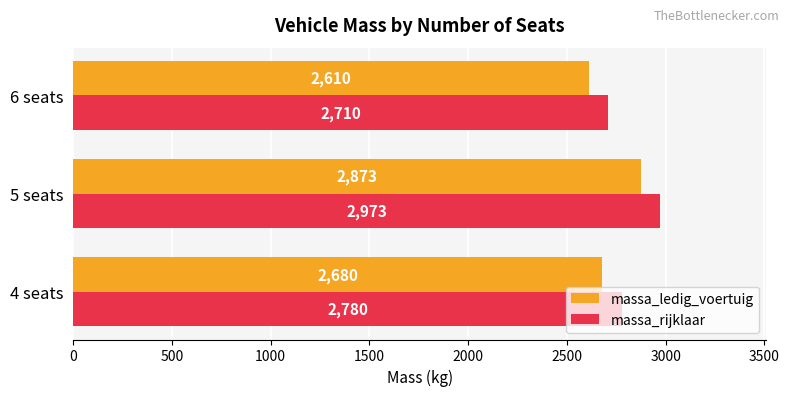

The value of massa_rijklaar at 6 seats is 2710. True or false?

True